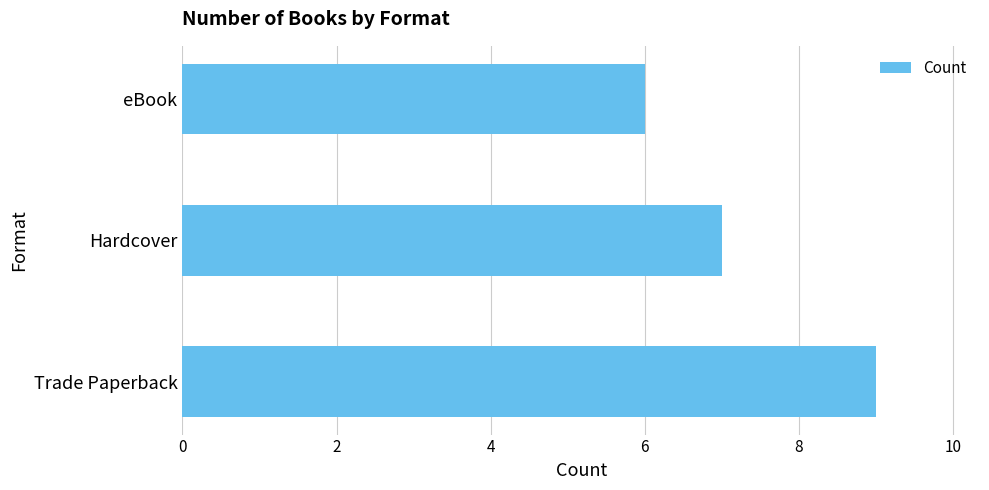

Is it true that the value at Trade Paperback is 4?

False